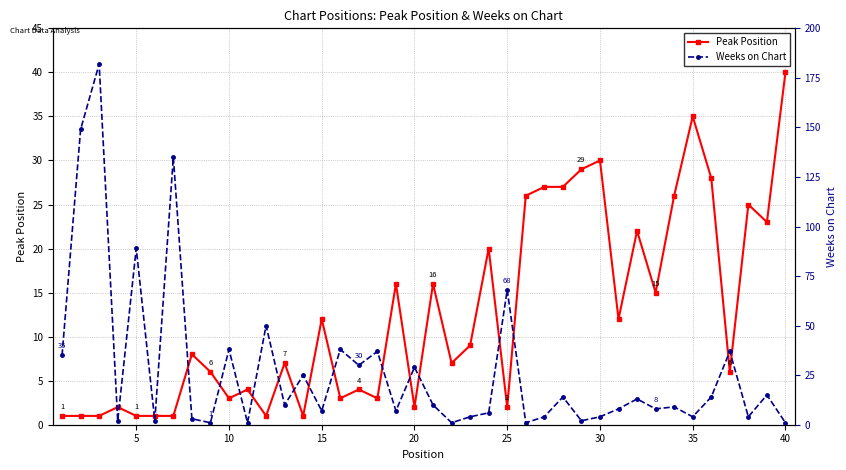

Which series ends up on top after the final intersection of Peak Position and Weeks on Chart?

Peak Position